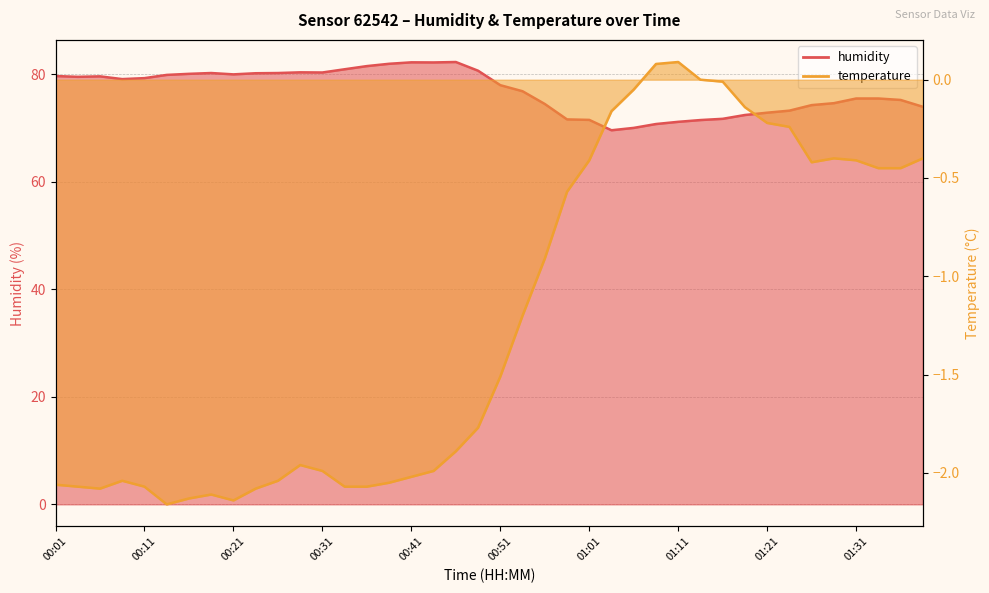

Is it true that humidity equals 37.4 at 01:01?

False